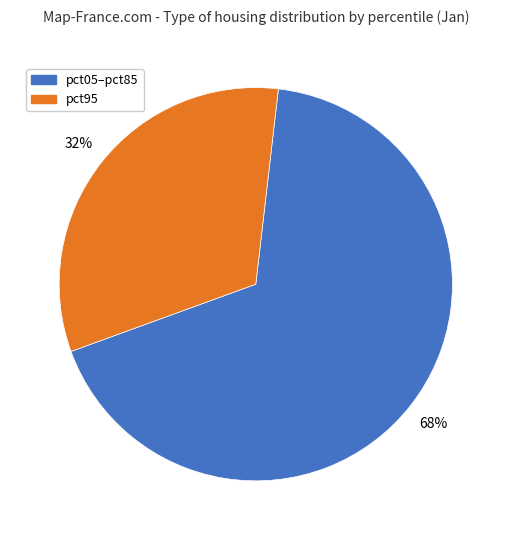

Does any single category account for the majority?

Yes